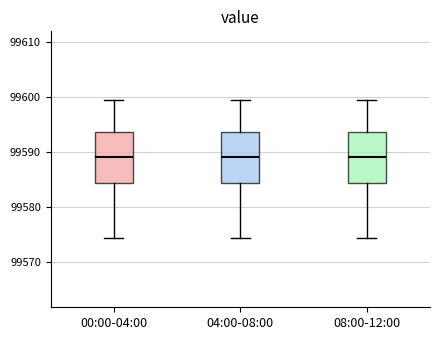

Where does the median line of the box for 08:00-12:00 sit on the y-axis? The values are not printed on the chart, so give them approximately, as read against the axis.

99589